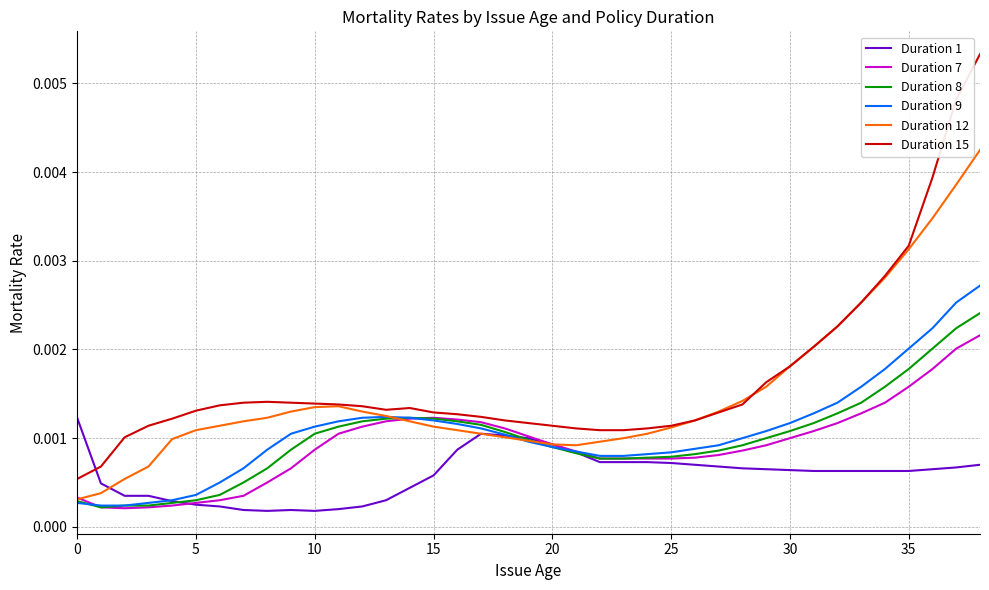

Rank the series by their maximum value, from lowest to highest.

Duration 1, Duration 7, Duration 8, Duration 9, Duration 12, Duration 15